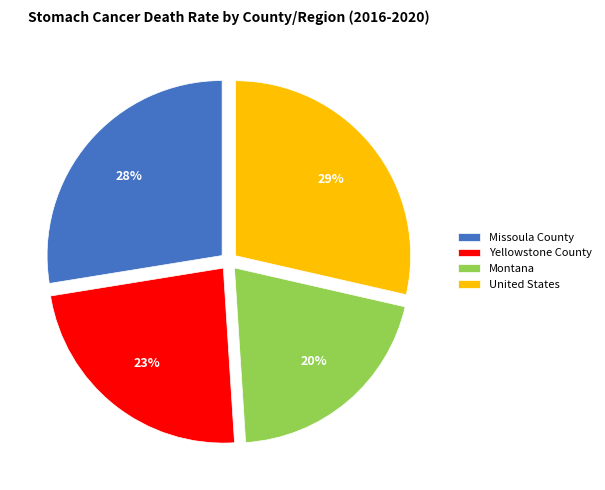

Does any single category account for the majority?

No